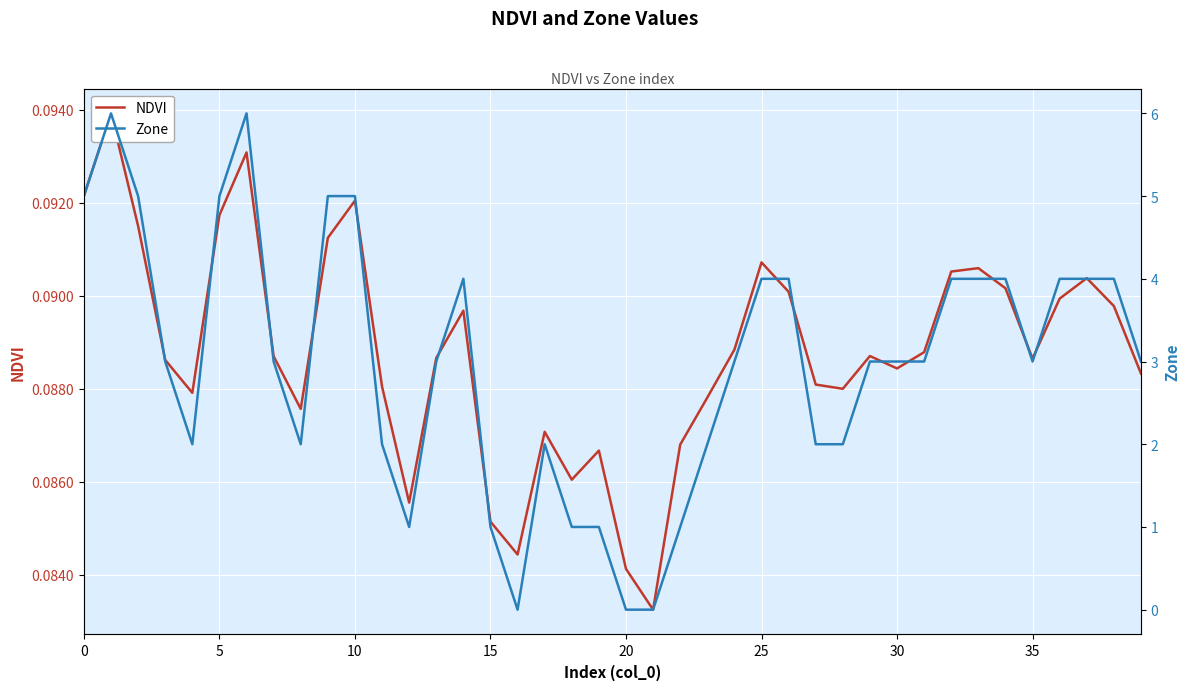

At 35, list the series in order from smallest to largest.

NDVI, Zone